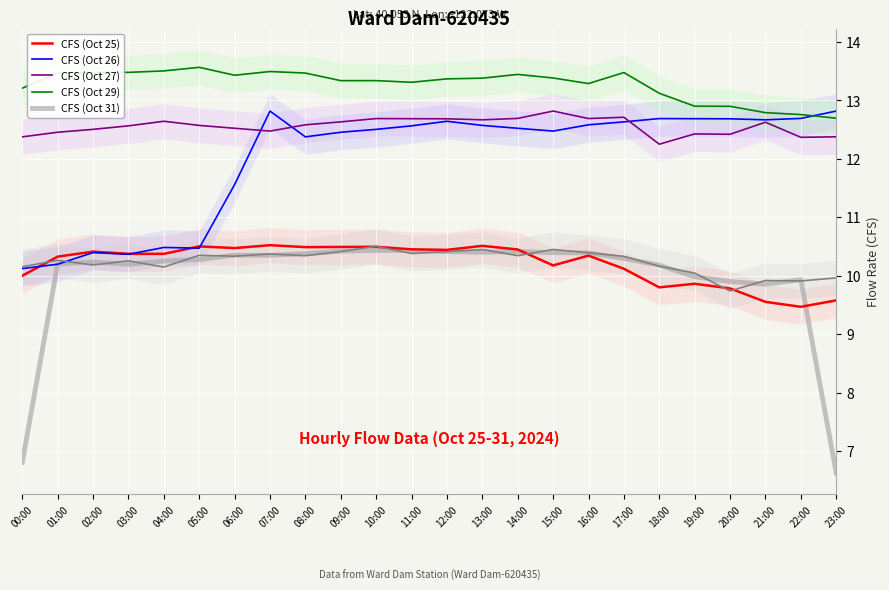

Reading left to right, extract all data points from this chart.

CFS (Oct 25): 00:00=10.0	01:00=10.3	02:00=10.4	03:00=10.4	04:00=10.4	05:00=10.5	06:00=10.5	07:00=10.5	08:00=10.5	09:00=10.5	10:00=10.5	11:00=10.5	12:00=10.4	13:00=10.5	14:00=10.4	15:00=10.2	16:00=10.3	17:00=10.1	18:00=9.8	19:00=9.9	20:00=9.8	21:00=9.6	22:00=9.5	23:00=9.6
CFS (Oct 26): 00:00=10.1	01:00=10.2	02:00=10.4	03:00=10.4	04:00=10.5	05:00=10.5	06:00=11.6	07:00=12.8	08:00=12.4	09:00=12.5	10:00=12.5	11:00=12.6	12:00=12.6	13:00=12.6	14:00=12.5	15:00=12.5	16:00=12.6	17:00=12.6	18:00=12.7	19:00=12.7	20:00=12.7	21:00=12.7	22:00=12.7	23:00=12.8
CFS (Oct 27): 00:00=12.4	01:00=12.5	02:00=12.5	03:00=12.6	04:00=12.6	05:00=12.6	06:00=12.5	07:00=12.5	08:00=12.6	09:00=12.6	10:00=12.7	11:00=12.7	12:00=12.7	13:00=12.7	14:00=12.7	15:00=12.8	16:00=12.7	17:00=12.7	18:00=12.3	19:00=12.4	20:00=12.4	21:00=12.6	22:00=12.4	23:00=12.4
CFS (Oct 29): 00:00=13.2	01:00=13.5	02:00=13.5	03:00=13.5	04:00=13.5	05:00=13.6	06:00=13.4	07:00=13.5	08:00=13.5	09:00=13.3	10:00=13.3	11:00=13.3	12:00=13.4	13:00=13.4	14:00=13.4	15:00=13.4	16:00=13.3	17:00=13.5	18:00=13.1	19:00=12.9	20:00=12.9	21:00=12.8	22:00=12.8	23:00=12.7
CFS (Oct 31): 00:00=6.8	01:00=10.2	02:00=10.2	03:00=10.2	04:00=10.3	05:00=10.3	06:00=10.4	07:00=10.4	08:00=10.4	09:00=10.4	10:00=10.4	11:00=10.4	12:00=10.4	13:00=10.4	14:00=10.4	15:00=10.4	16:00=10.4	17:00=10.3	18:00=10.2	19:00=10.0	20:00=9.9	21:00=9.9	22:00=9.9	23:00=6.6